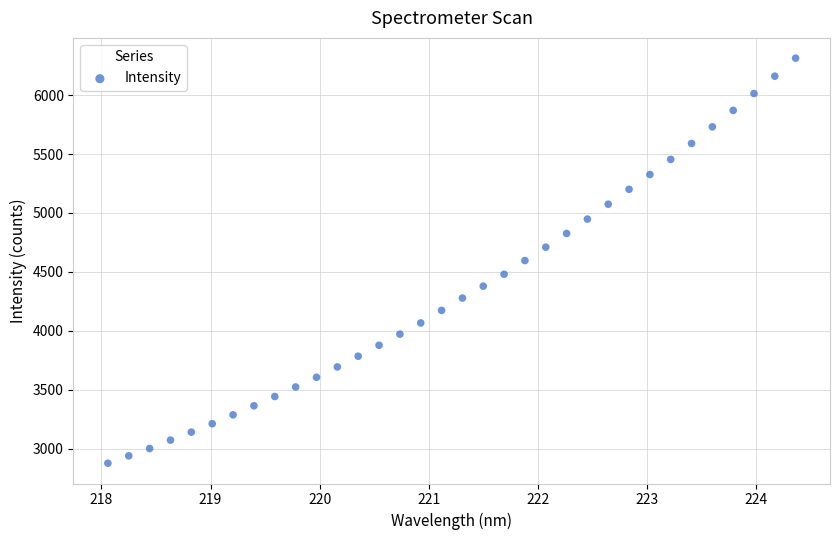

What is the range of Y values (max minus min)?

3436.1